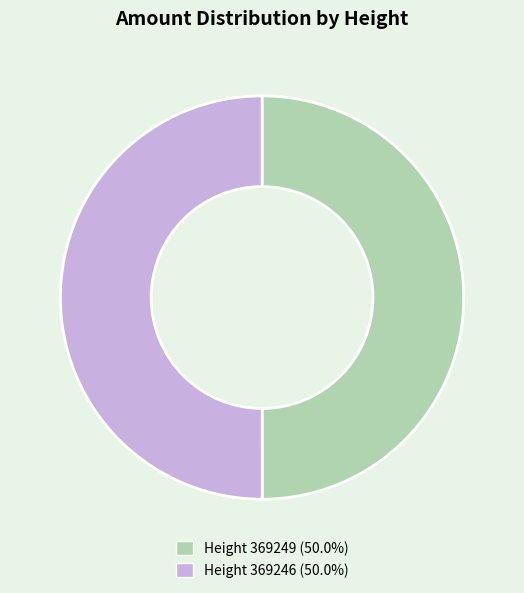

Count the number of slices in the pie.

2